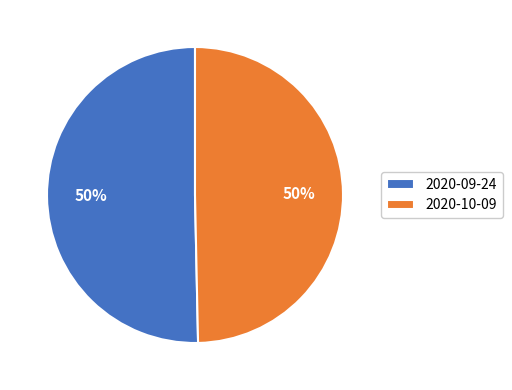

What percentage is the 2020-10-09 slice, to the nearest percent?

50%